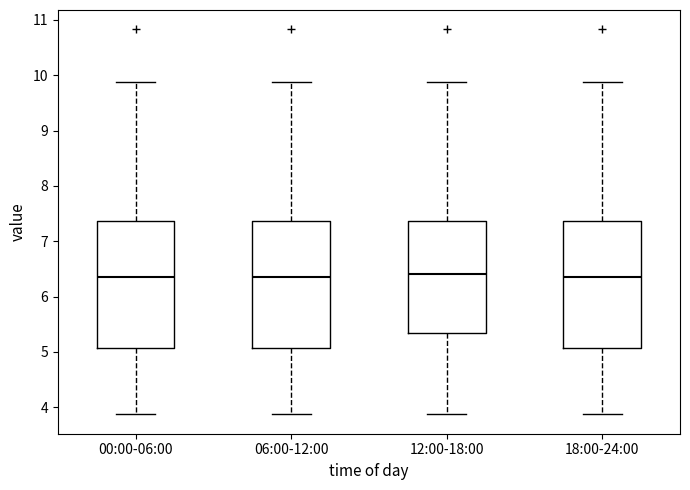

Reading left to right, transcribe this box plot: for each box, give where its median line is, the range the box spans, and where its two whiskers end, as read against the y-axis. The values are not printed on the chart, so give them approximately, as read against the axis.

00:00-06:00: median 6.4, box 5.1 to 7.4, whiskers 3.9 to 9.9
06:00-12:00: median 6.4, box 5.1 to 7.4, whiskers 3.9 to 9.9
12:00-18:00: median 6.4, box 5.3 to 7.4, whiskers 3.9 to 9.9
18:00-24:00: median 6.4, box 5.1 to 7.4, whiskers 3.9 to 9.9